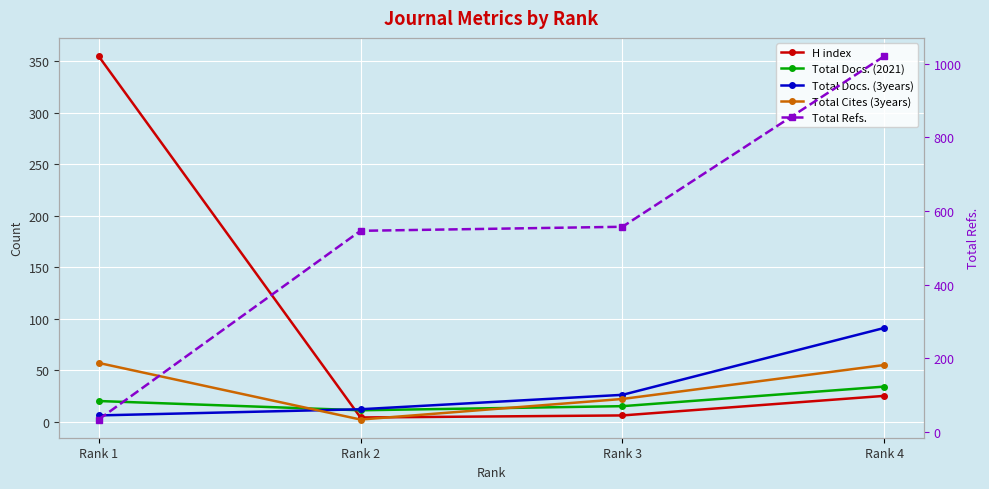

True or false: Total Docs. (2021) has a value of 11 at Rank 2.

True